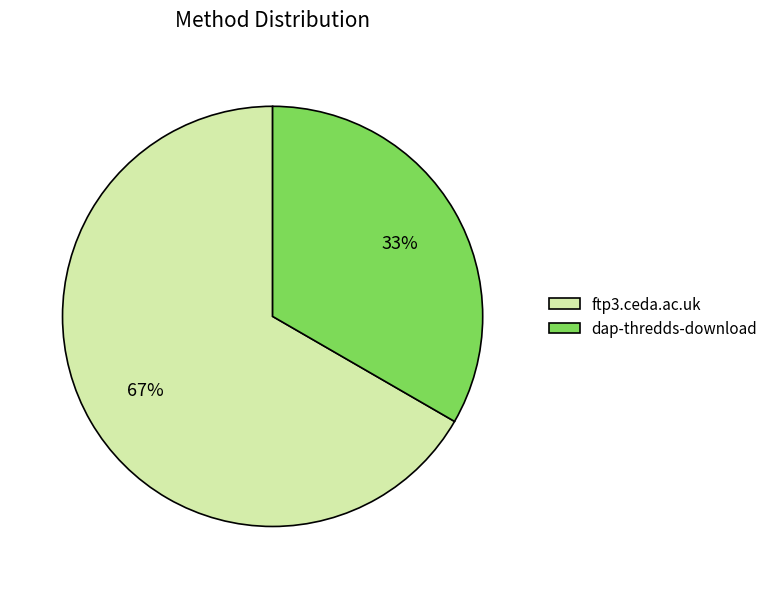

The ftp3.ceda.ac.uk slice represents 67% of the pie. True or false?

True